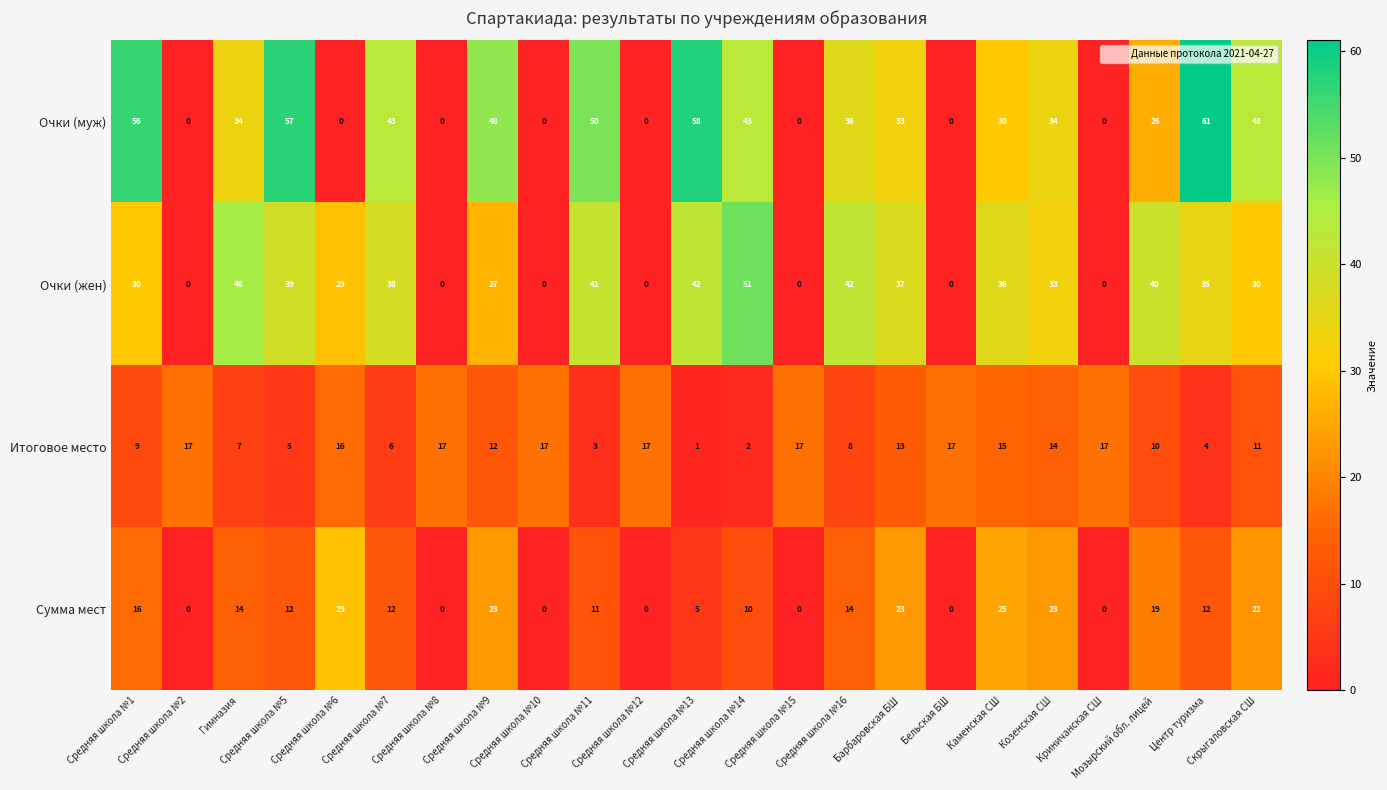

What is the sum of all Очки (жен) values?

596